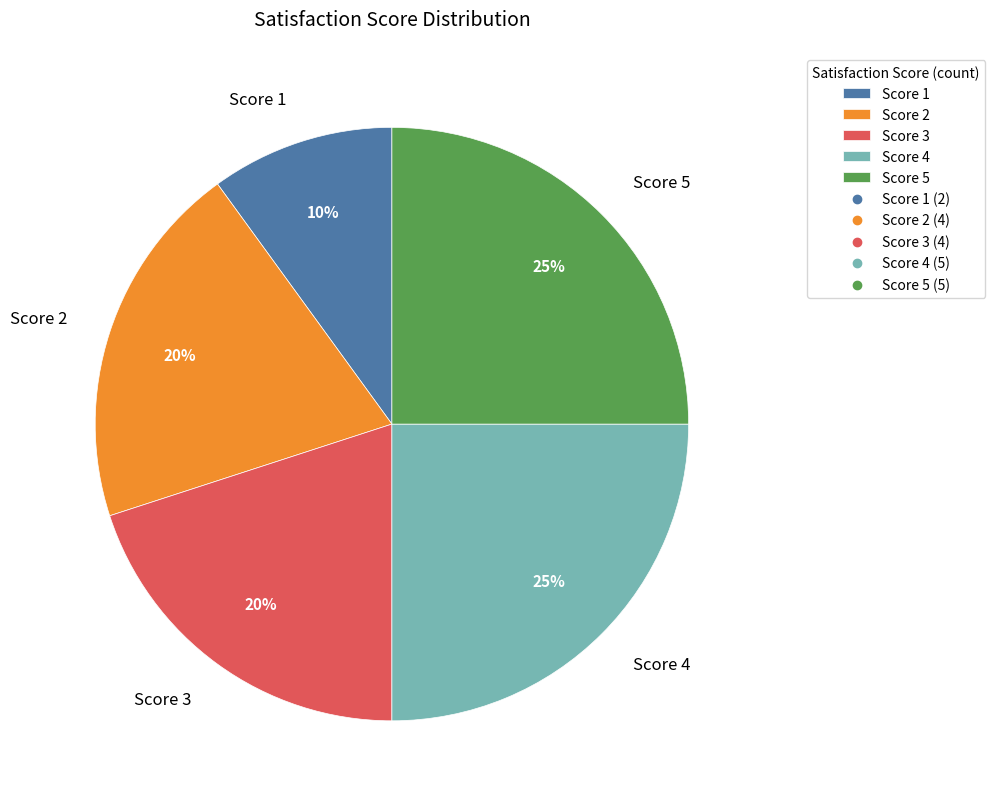

True or false: Score 4 accounts for 31% of the total.

False